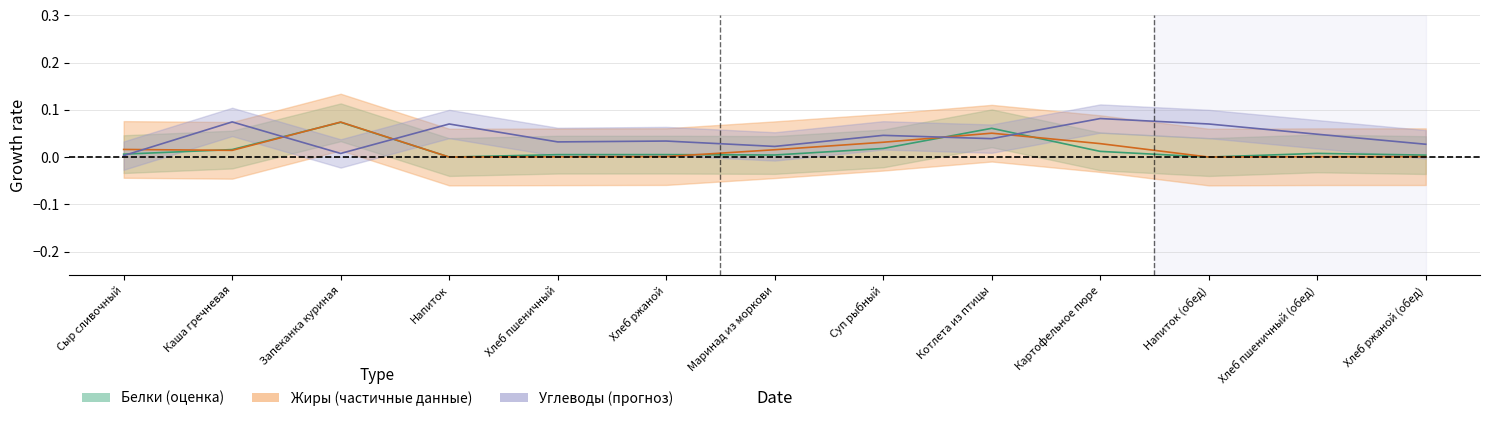

What is the sum of the Углеводы values at Запеканка куриная and Картофельное пюре?

0.1